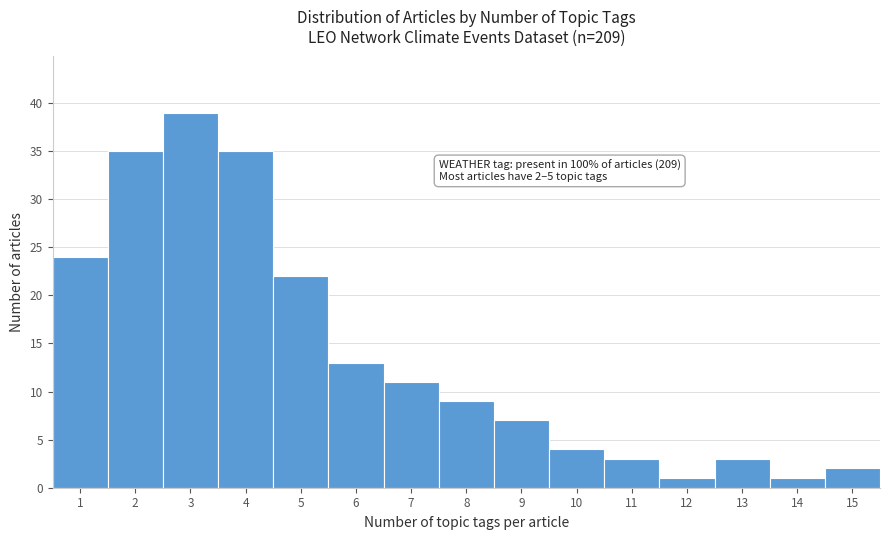

Which range on the x-axis has the tallest bar?

2.5 to 3.5